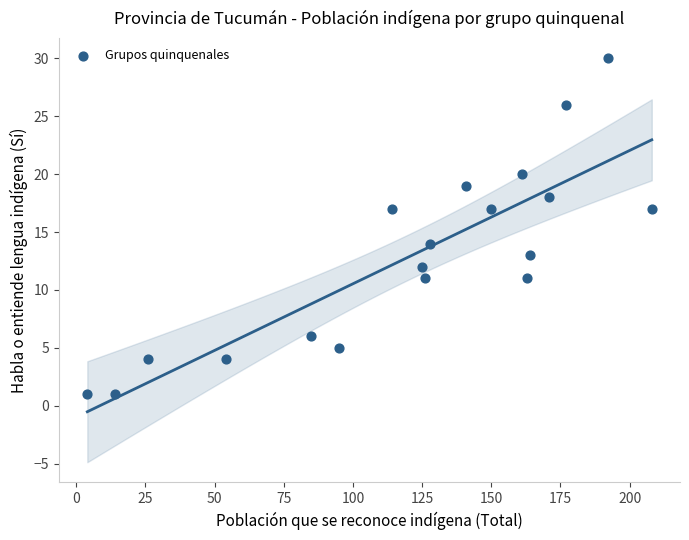

What Y value in the scatter plot is closest to 15?

14